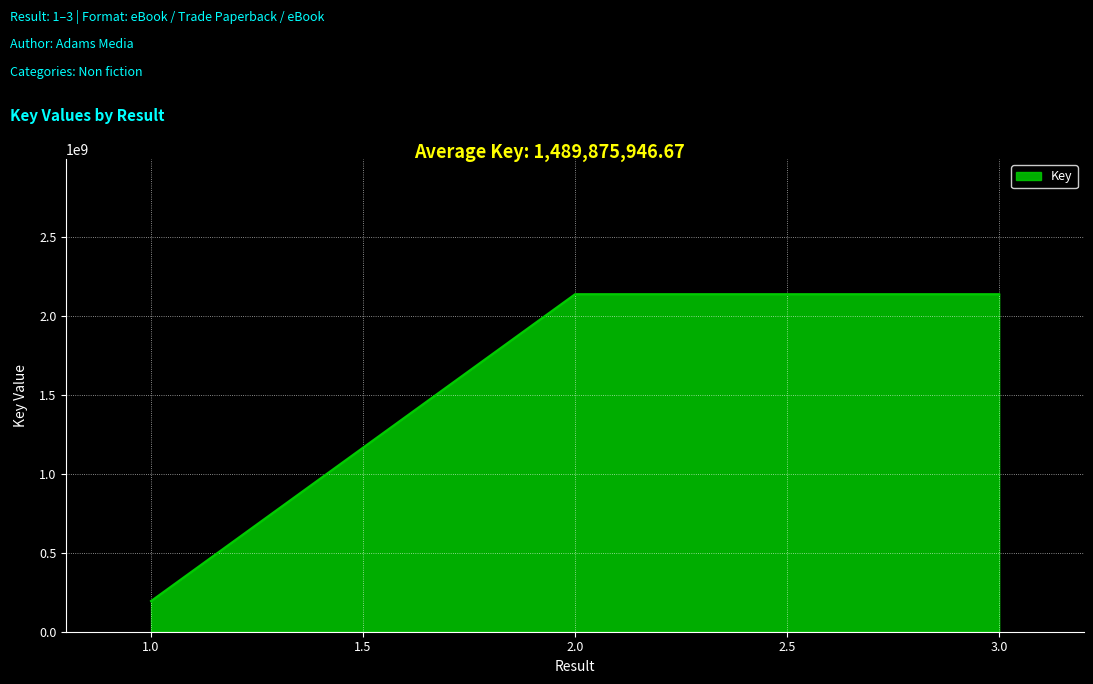

Which has a higher value, 1.0 or 2.0?

2.0